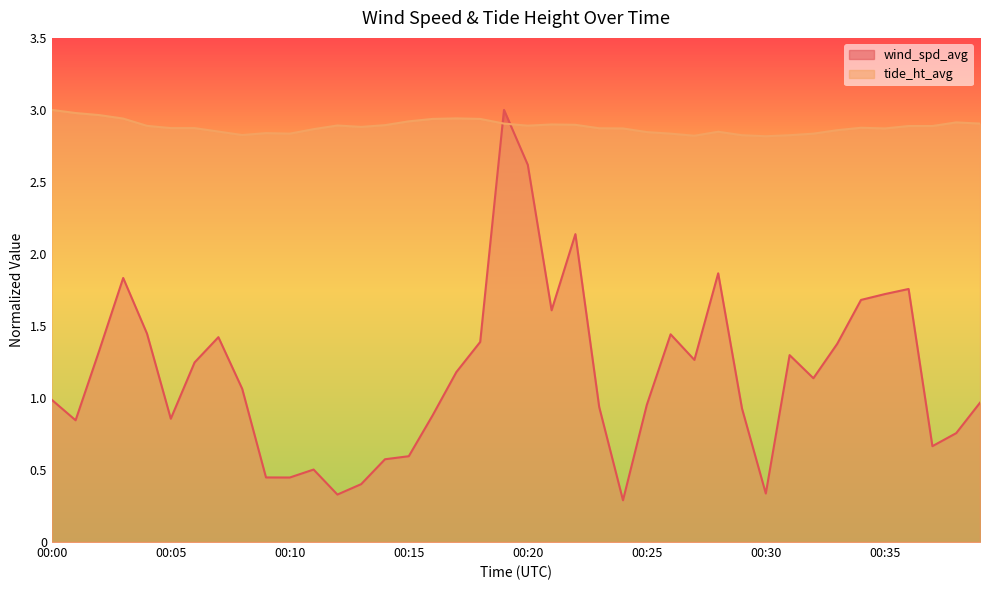

At how many categories does at least one series exceed 1?

40